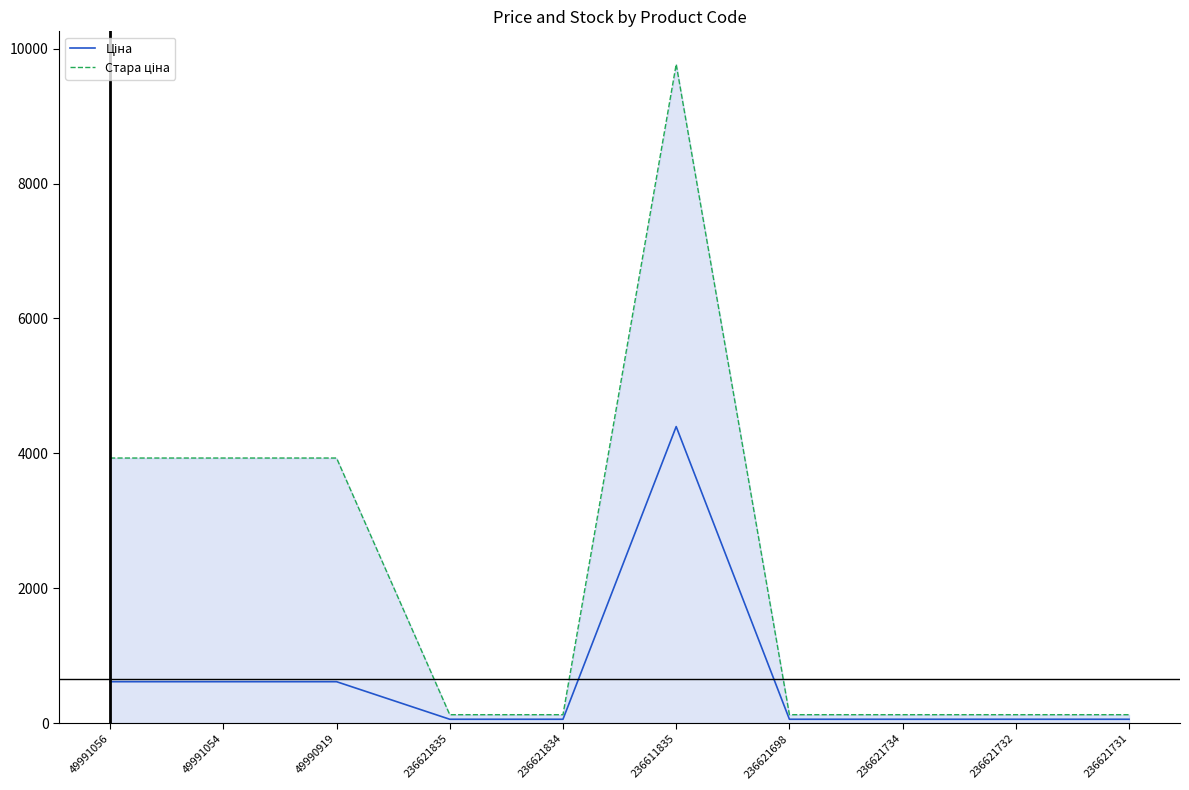

At how many categories does at least one series exceed 6319?

1